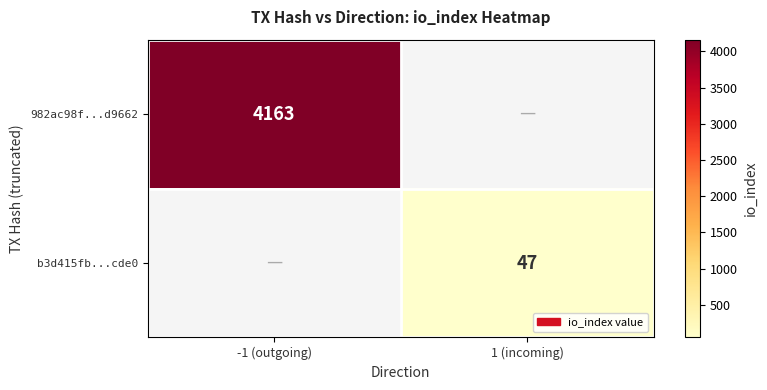

Is it true that 982ac98f...d9662 equals 1225 at -1 (outgoing)?

False